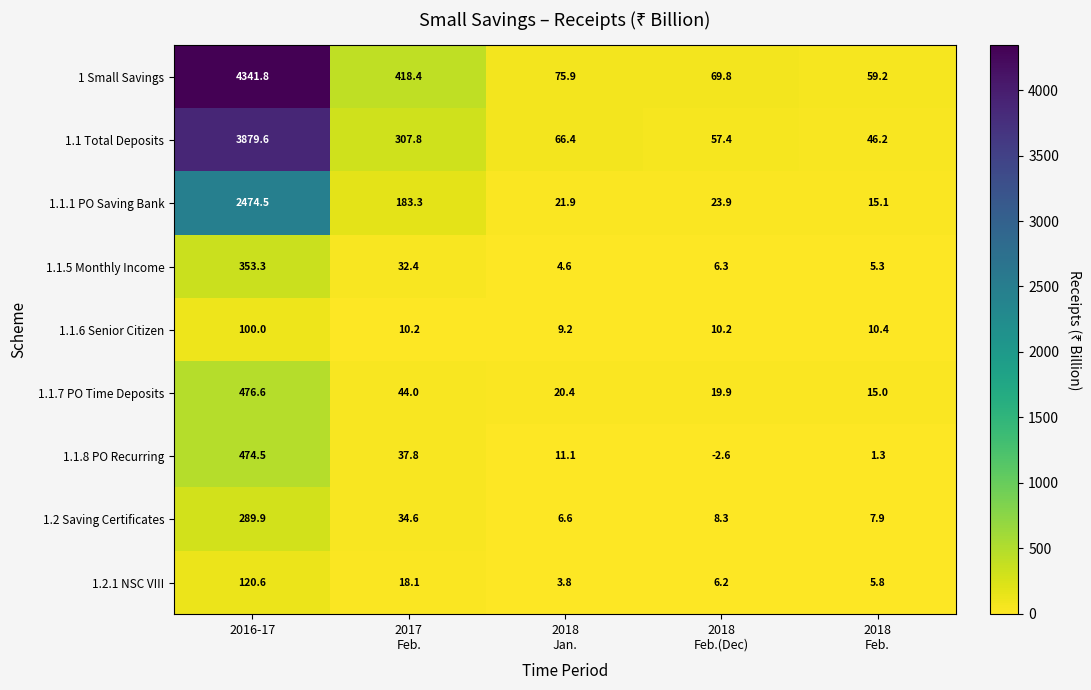

What is the sum of all 1 Small Savings values?

4965.1